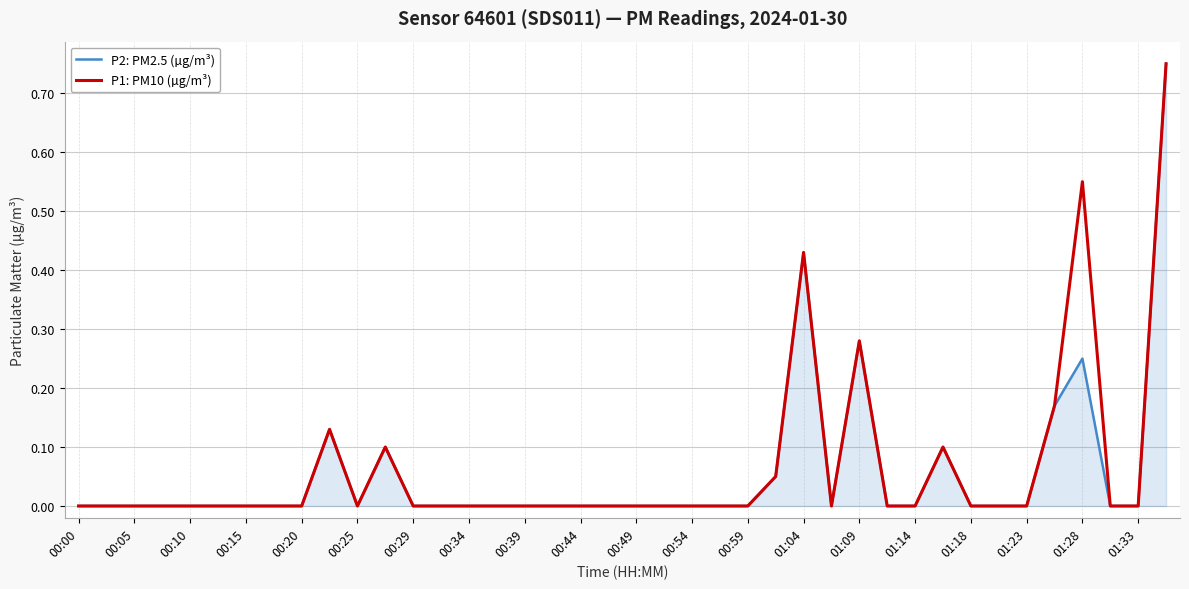

How many lines are shown in the chart?

2